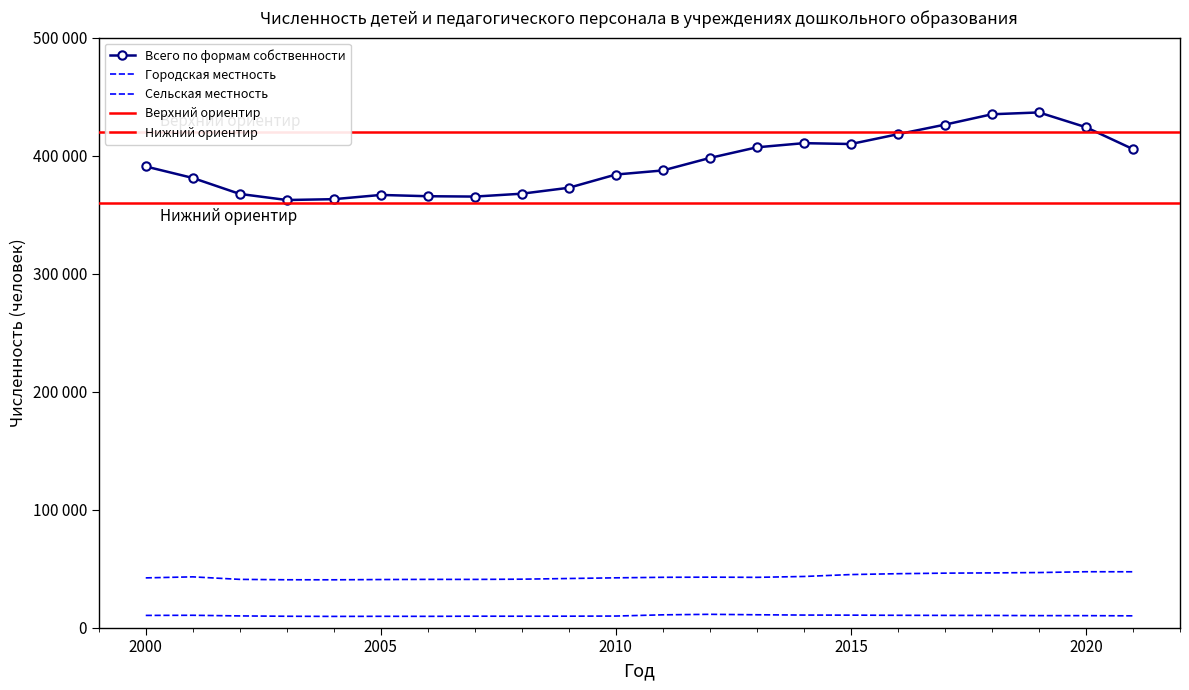

The Сельская местность series shows 9832 at 2010. True or false?

True